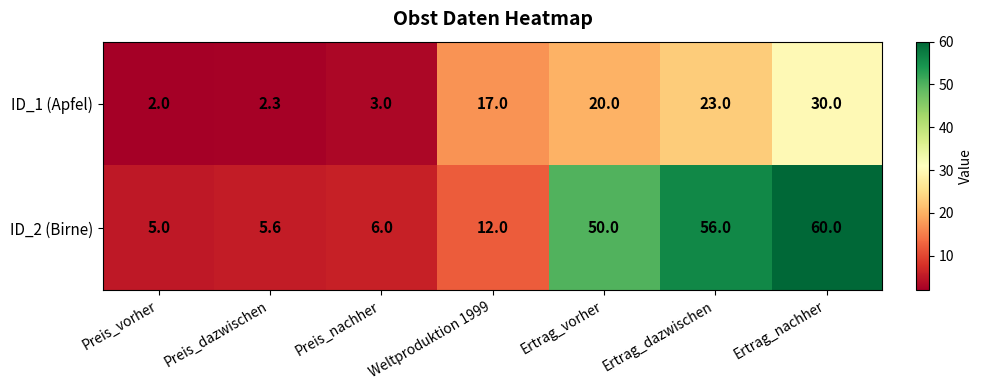

What is the average value of the ID_2 (Birne) series?

27.8